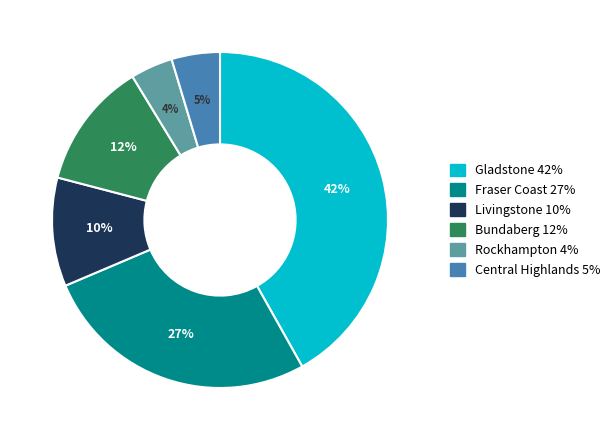

Is there any slice that represents more than half of the pie?

No